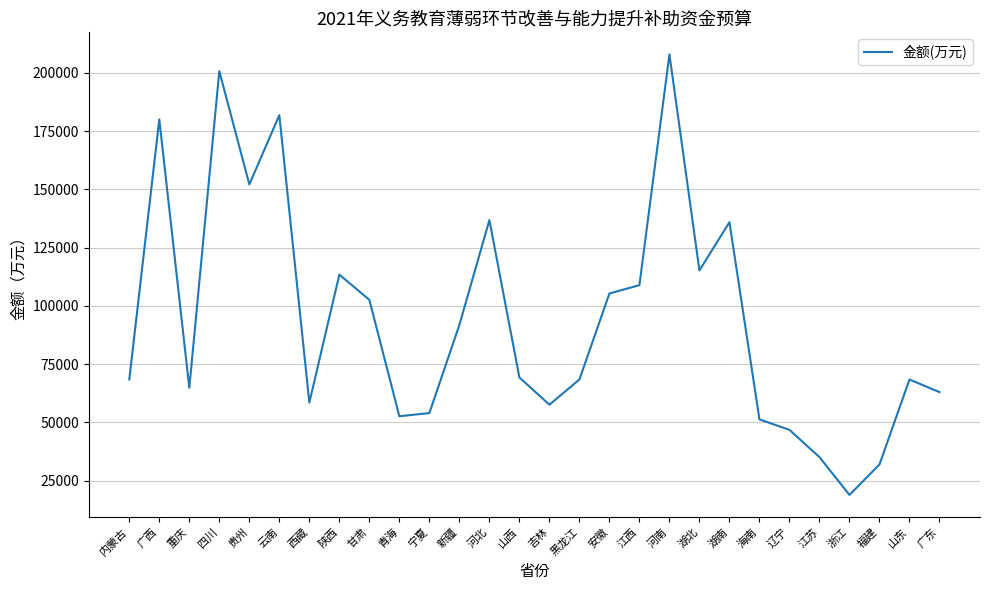

Between 广东 and 贵州, which is larger?

贵州